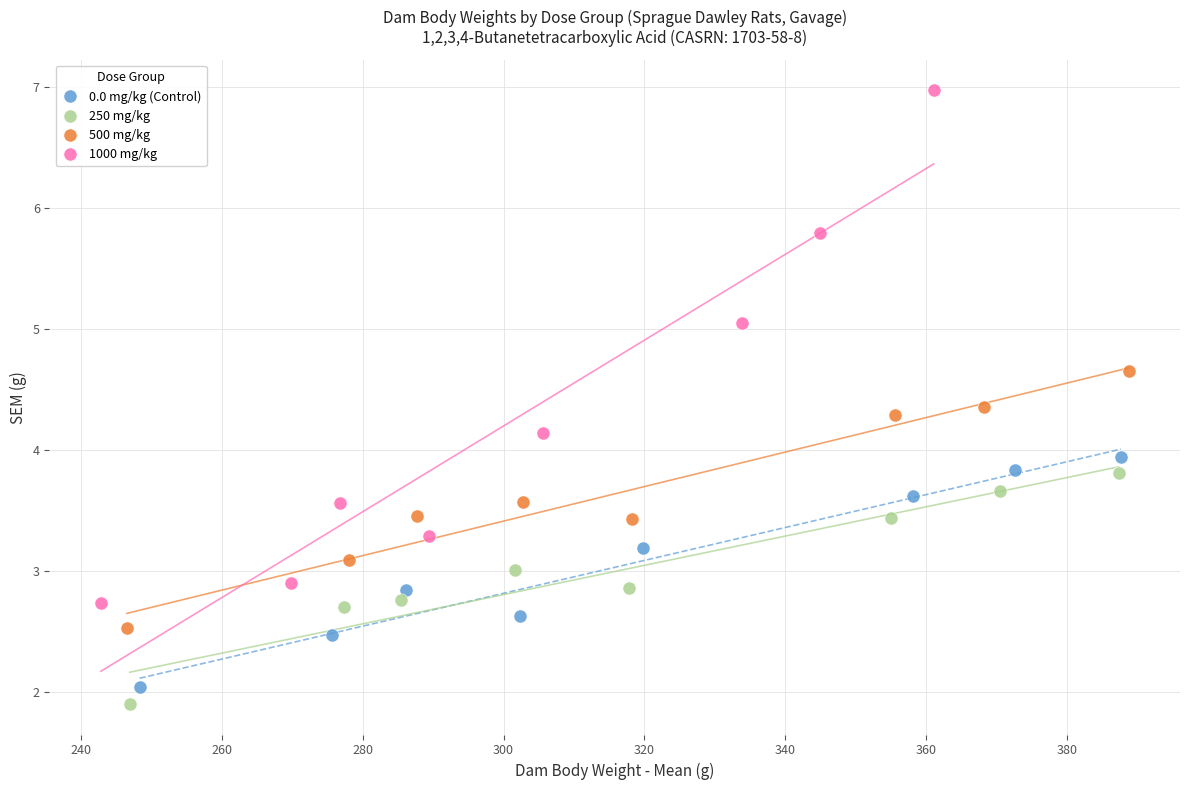

Which series reaches the maximum Y coordinate?

1000 mg/kg